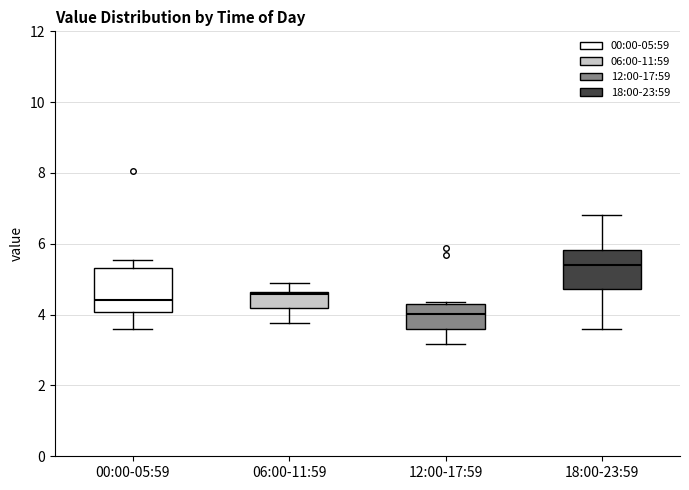

Where does the upper whisker of the box for 00:00-05:59 end on the y-axis? The values are not printed on the chart, so give them approximately, as read against the axis.

5.6